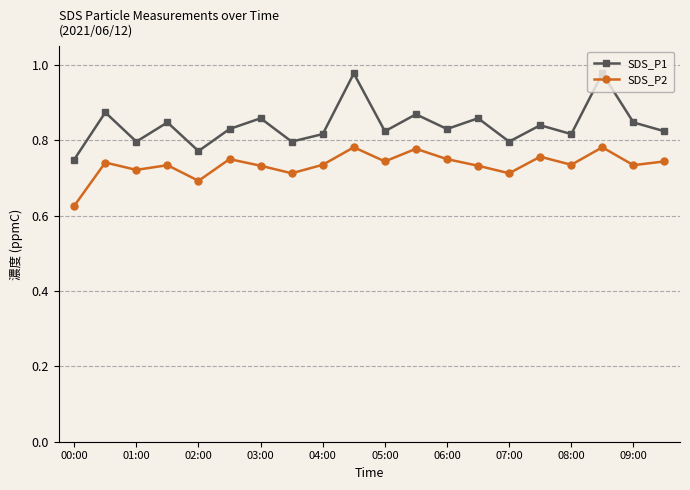

True or false: SDS_P2 and SDS_P1 intersect in this chart.

False